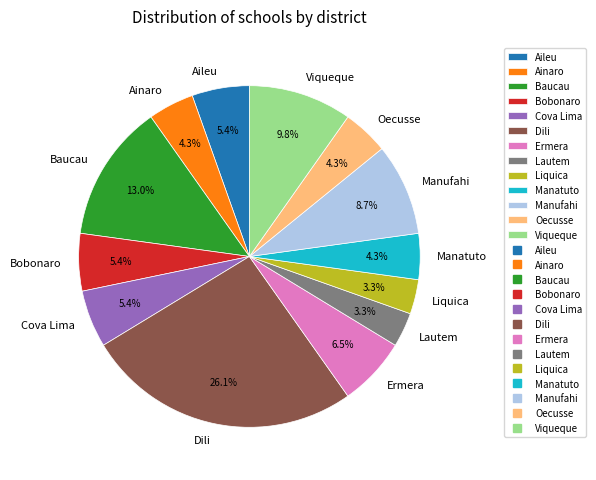

The Dili slice represents 11% of the pie. True or false?

False